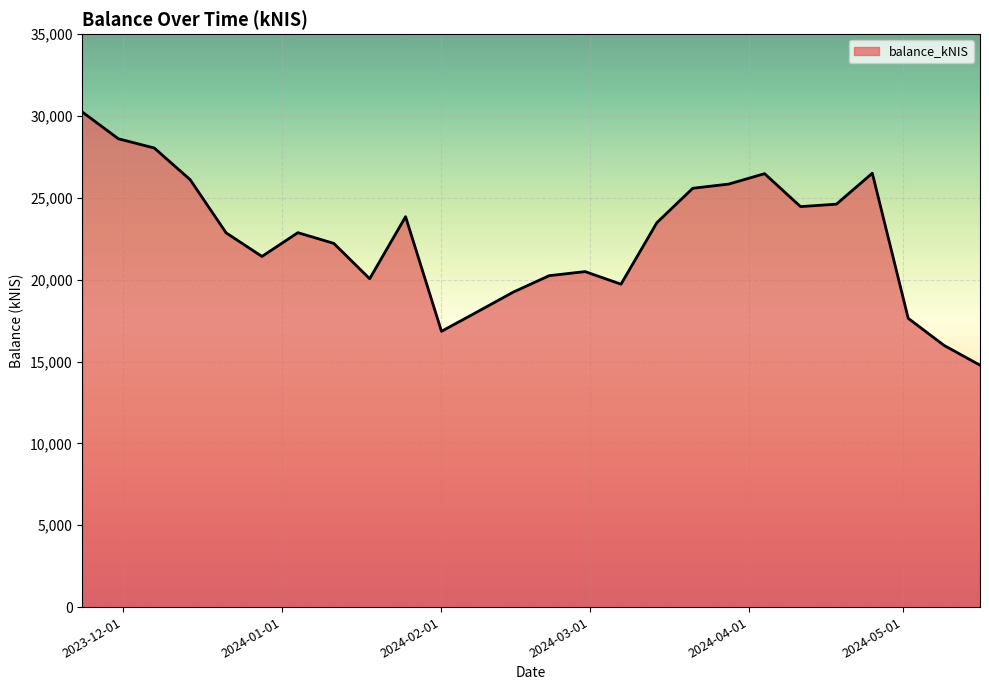

What is the difference between the maximum and minimum values?

15460.3